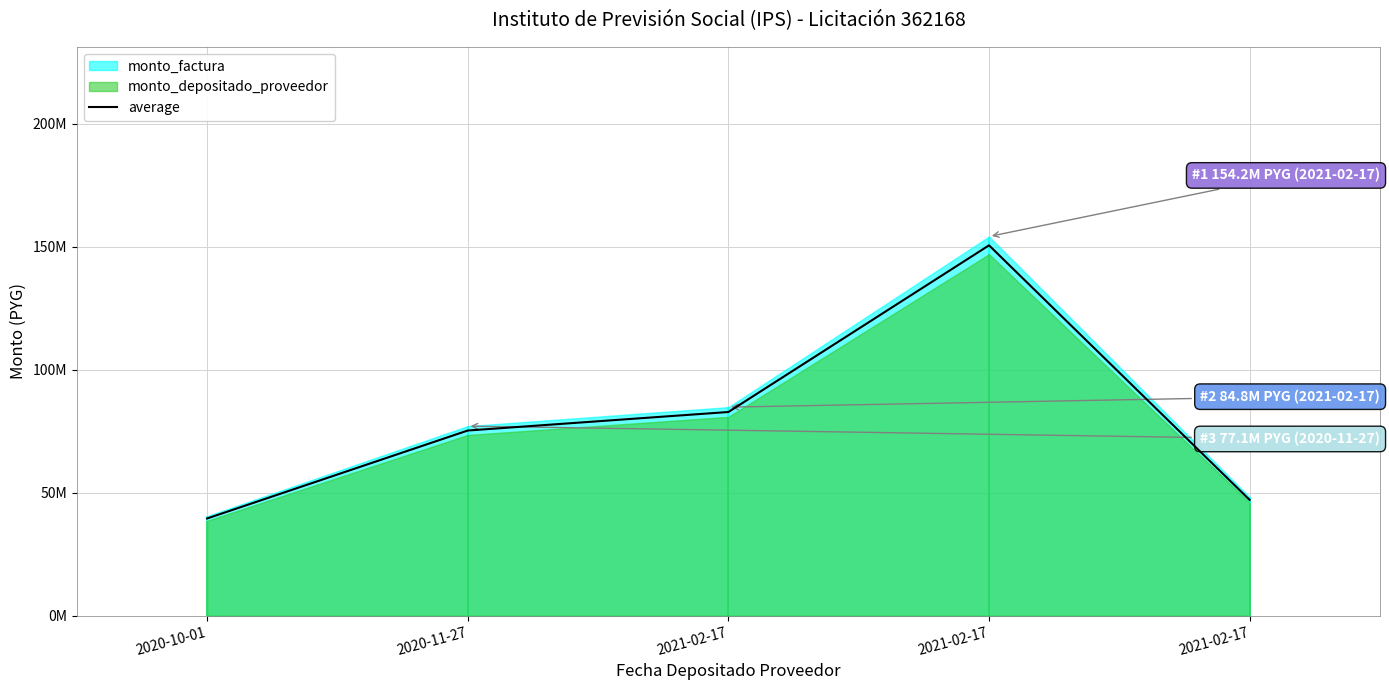

What is the change in value from 2020-11-27 to 2021-02-17?

+7529075.5